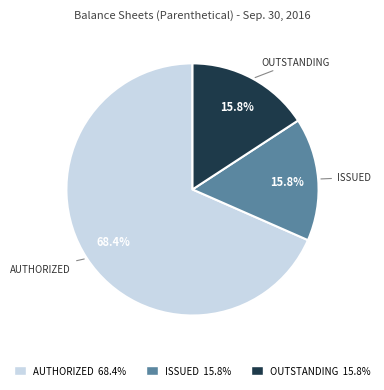

Count the number of slices in the pie.

3